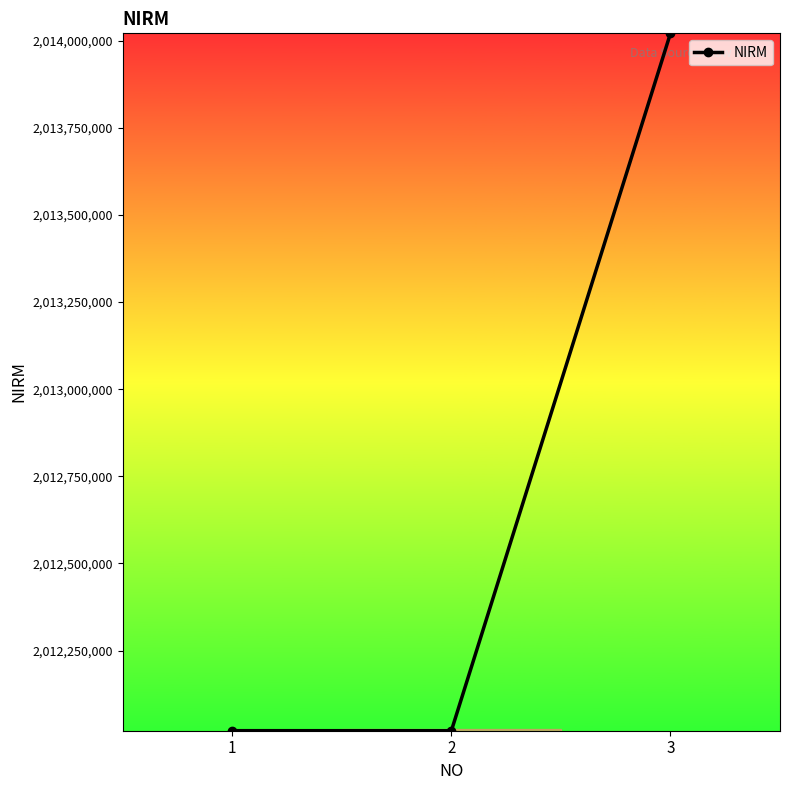

Is it true that the value at 3 is 2014021107?

True